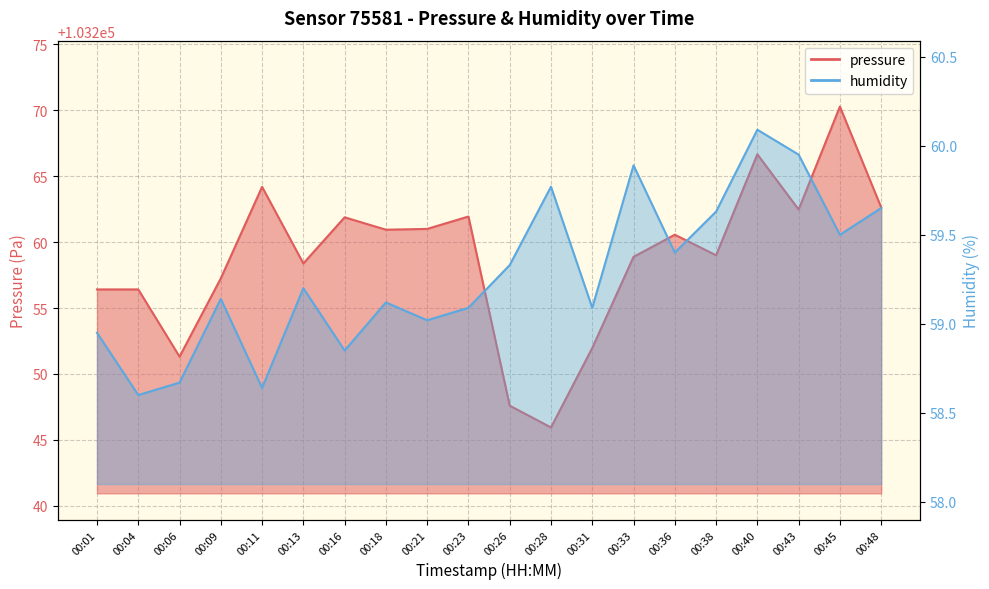

True or false: pressure and humidity intersect in this chart.

False